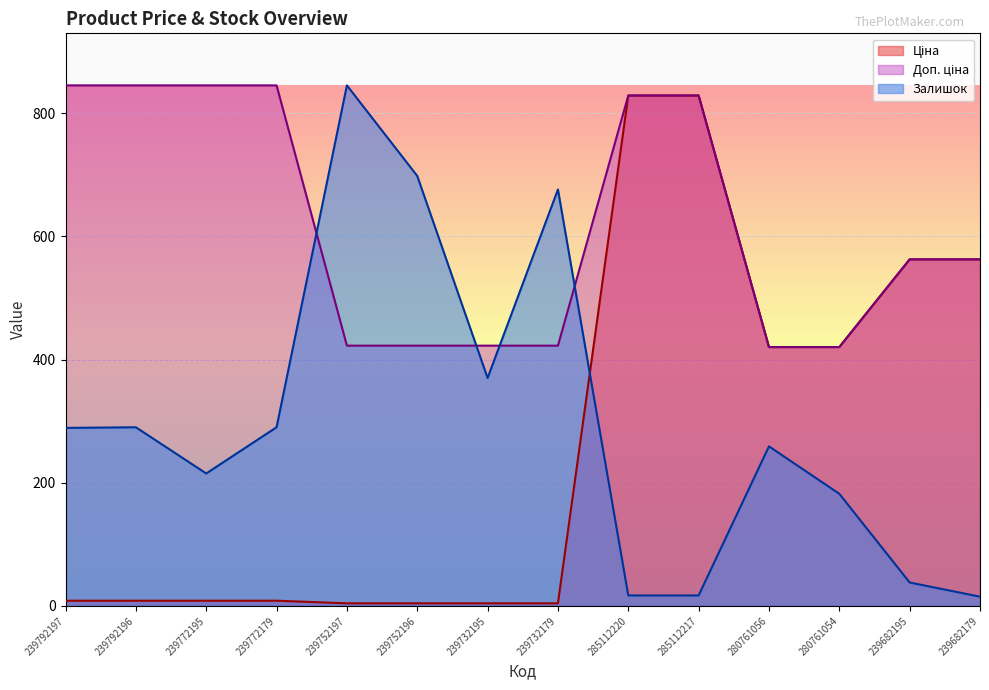

What is the sum of all Доп. ціна values?

8692.7